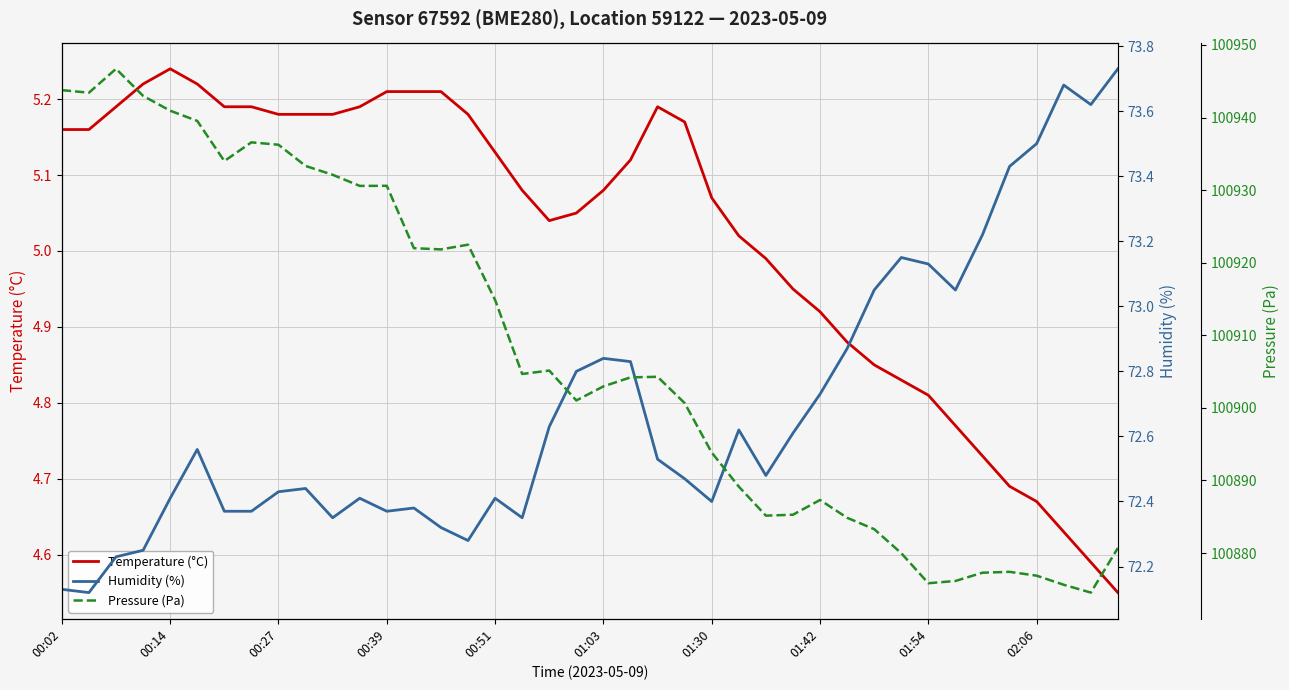

Which category has the highest value in the Temperature (°C) series?

00:14